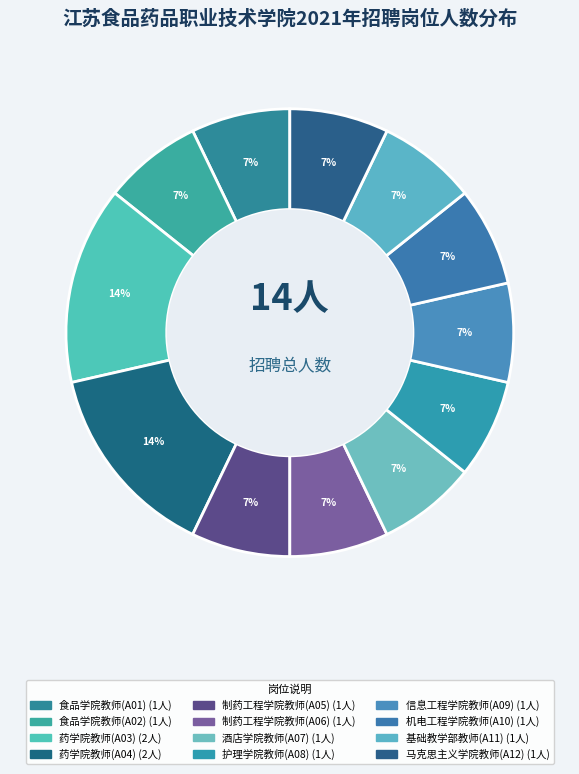

How many segments does this pie chart have?

12